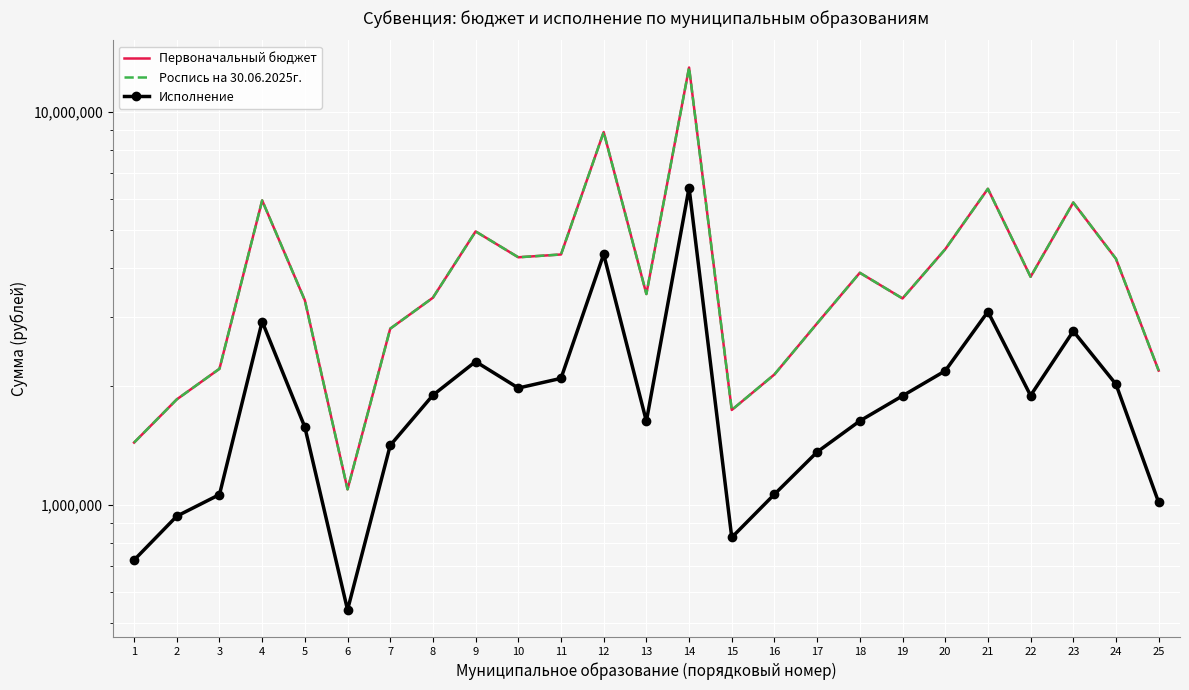

How many interior local valleys does the Исполнение series have?

5